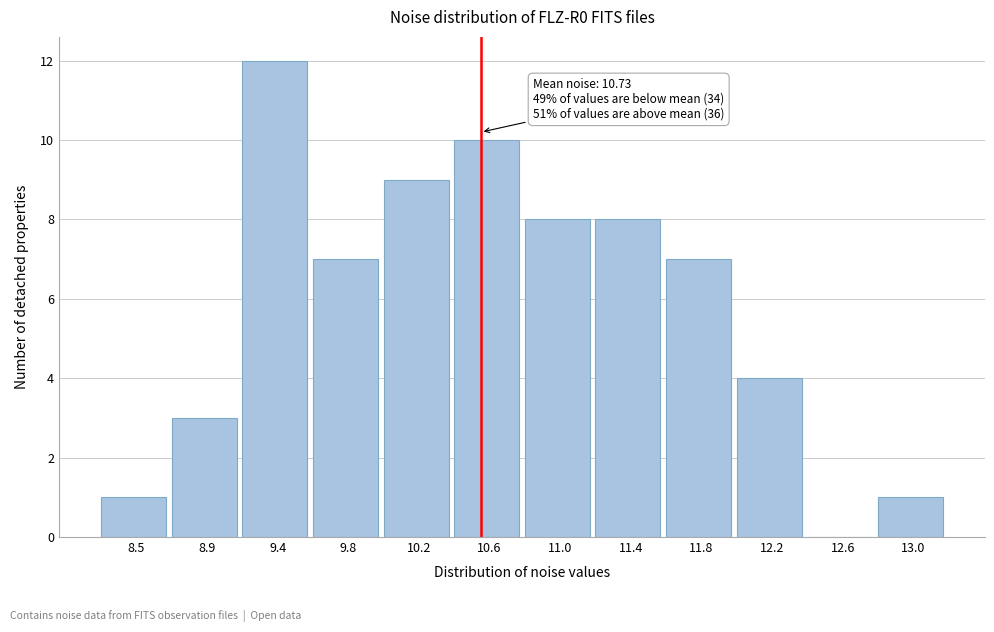

Reading right to left, extract all data points from this chart.

13.0=1	12.6=0	12.2=4	11.8=7	11.4=8	11.0=8	10.6=10	10.2=9	9.8=7	9.4=12	8.9=3	8.5=1